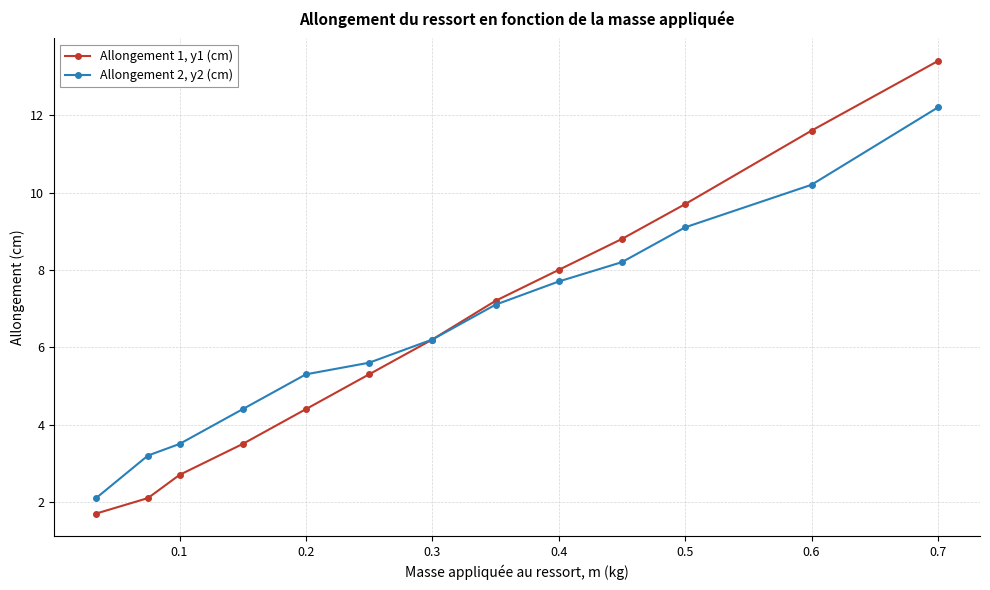

True or false: Allongement 1, y1 (cm) has more than 0 interior local peaks.

False